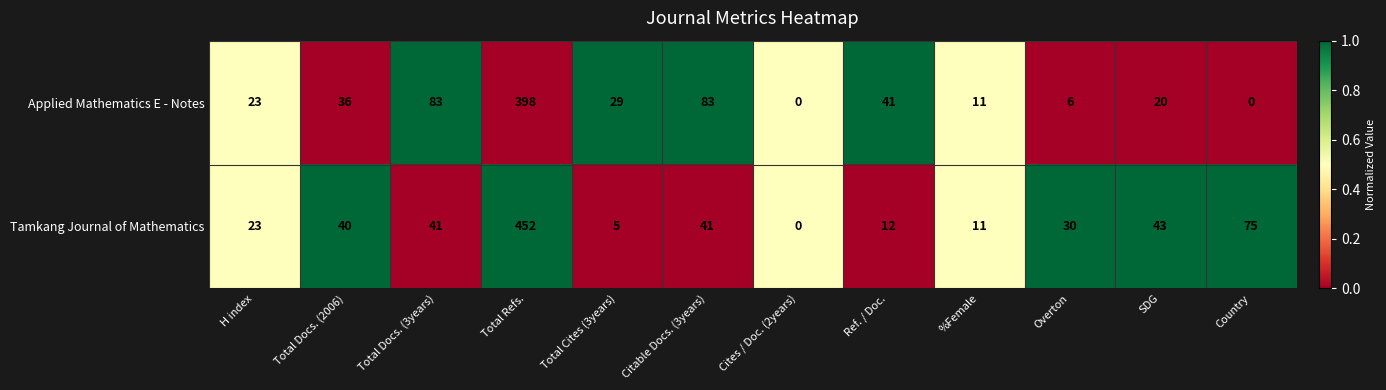

At Total Docs. (3years), list the series in order from largest to smallest.

Applied Mathematics E - Notes, Tamkang Journal of Mathematics